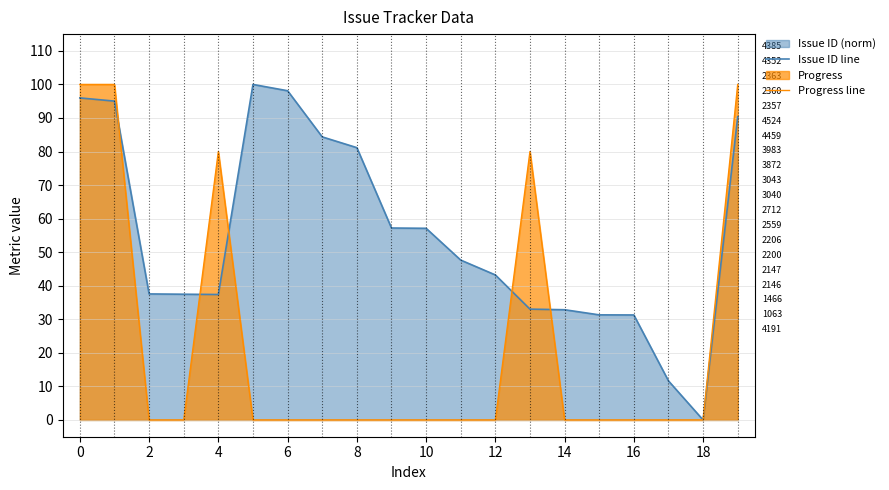

How many lines are shown in the chart?

2